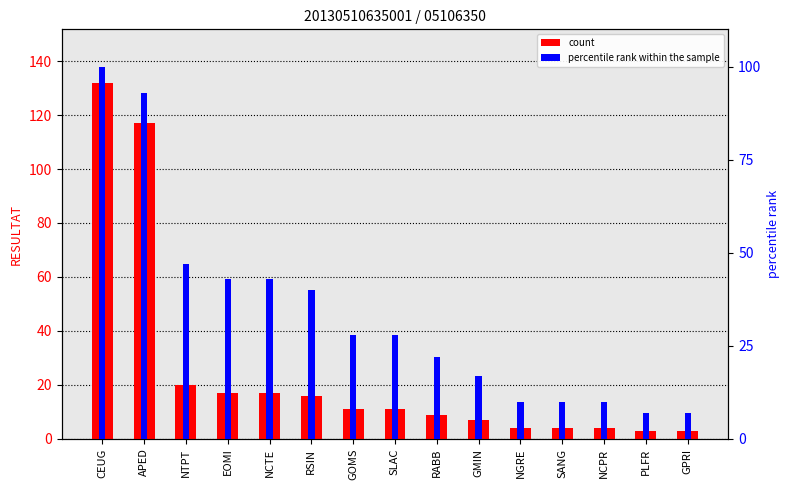

Which series changed the most between APED and PLFR?

count